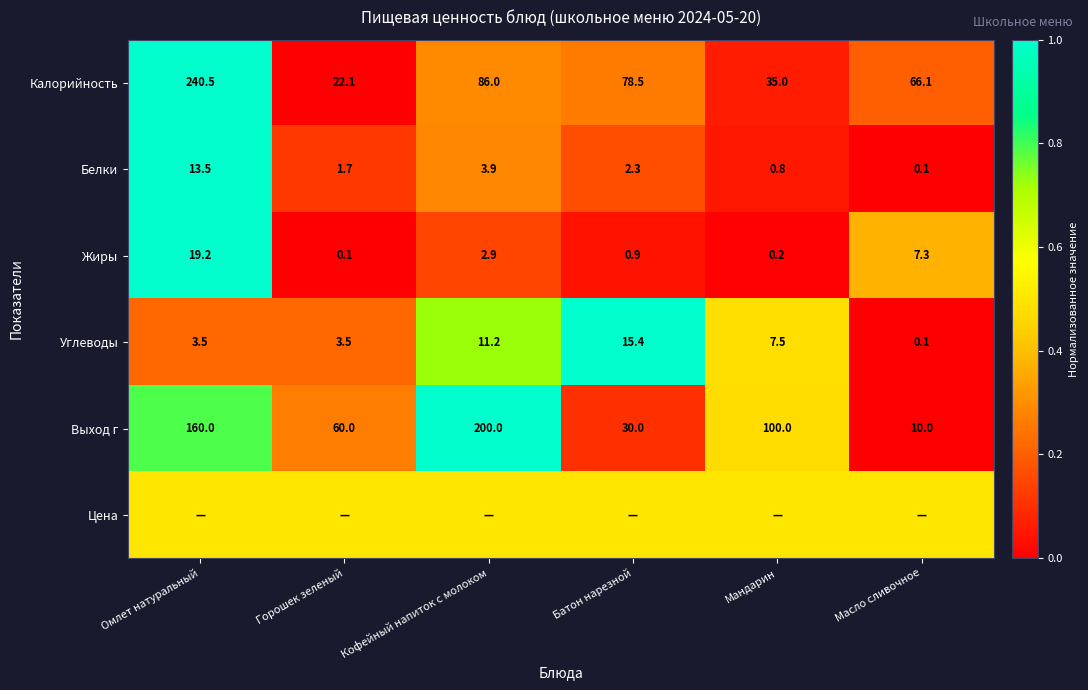

At which category does the chart reach its peak across all series?

Омлет натуральный